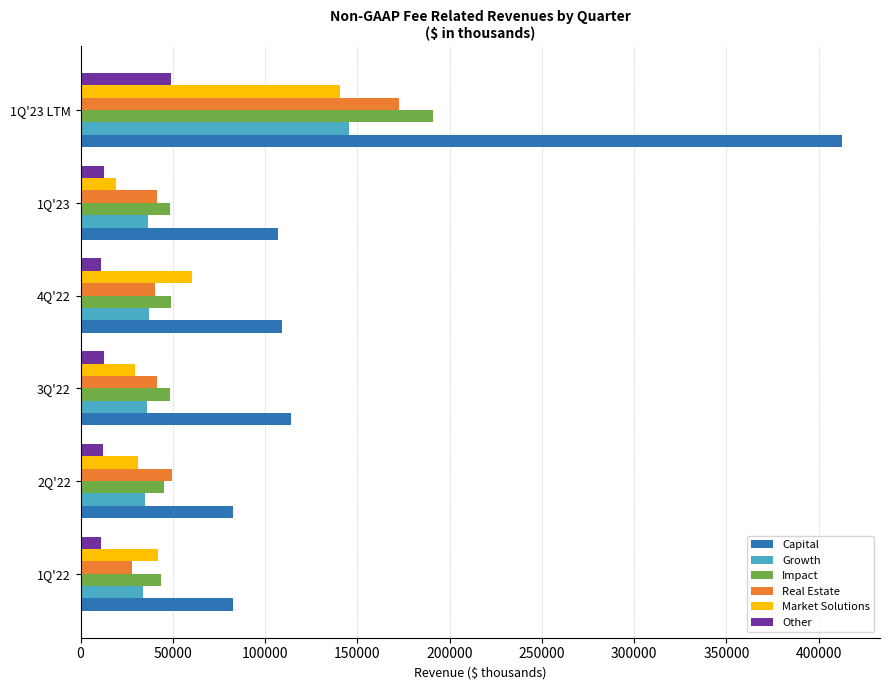

What is the sum of the Market Solutions values at 1Q'22 and 4Q'22?

102300